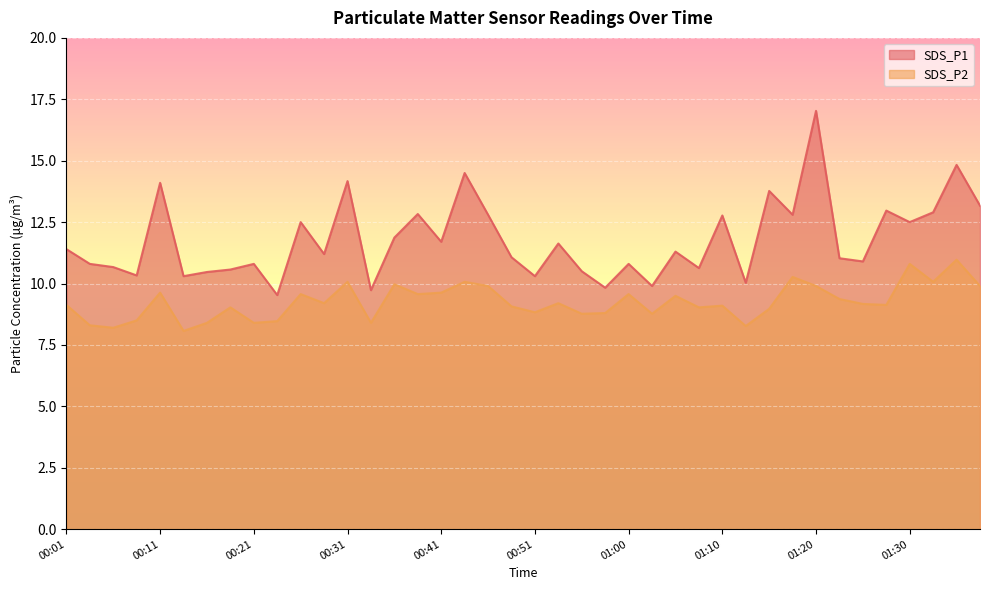

What is the label of the 33rd point from the left?

01:20